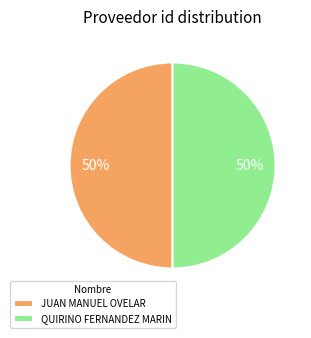

Approximately how many times larger is the value at QUIRINO FERNANDEZ MARIN compared to JUAN MANUEL OVELAR?

1.0